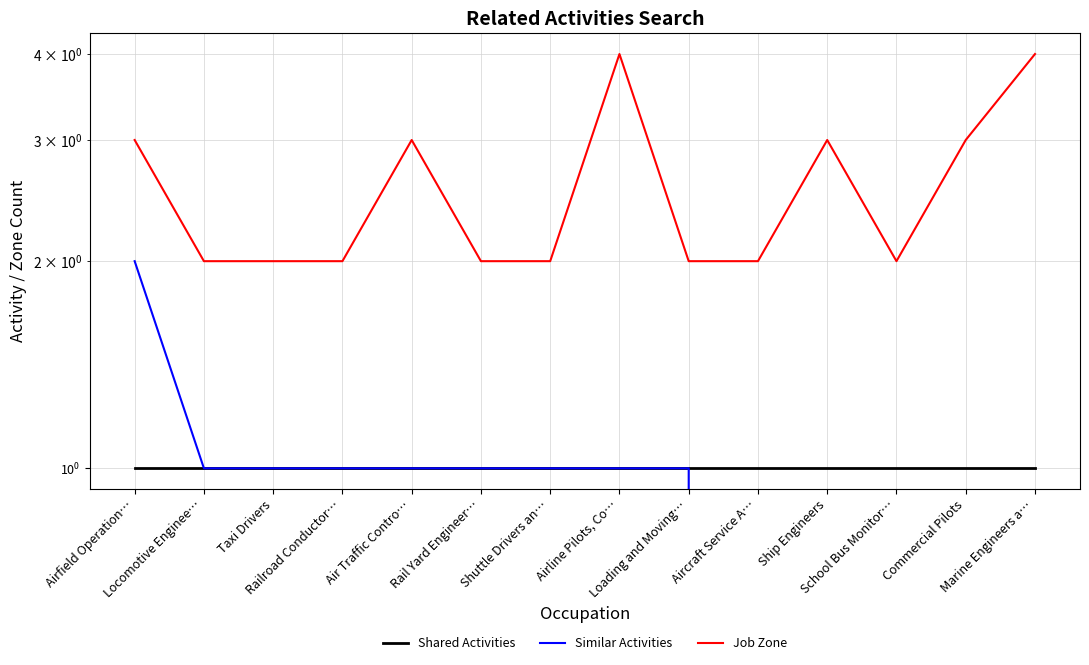

True or false: Similar Activities has more than 1 interior local peaks.

False